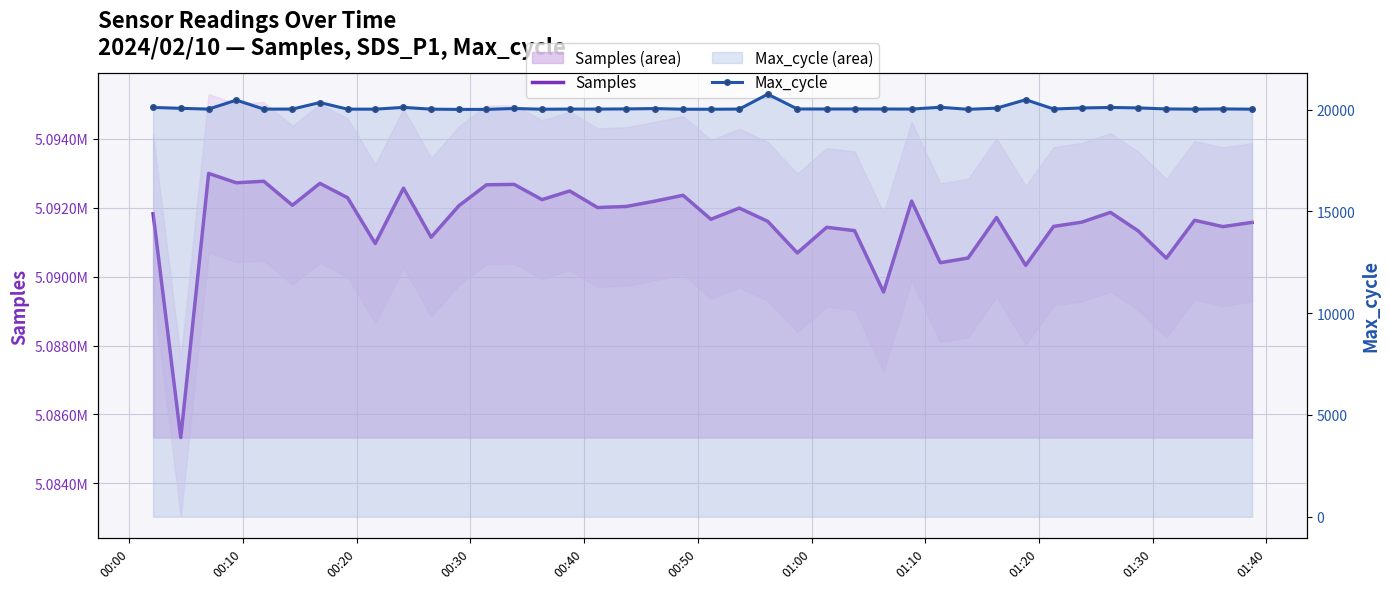

What is the value of the Samples point at the 8th from the left?

5092294